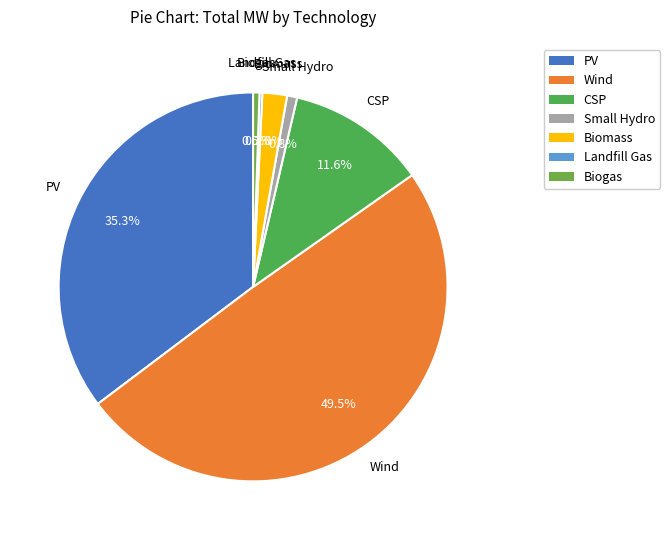

To the nearest percent, what is the difference between the Biogas and PV slice percentages?

35%